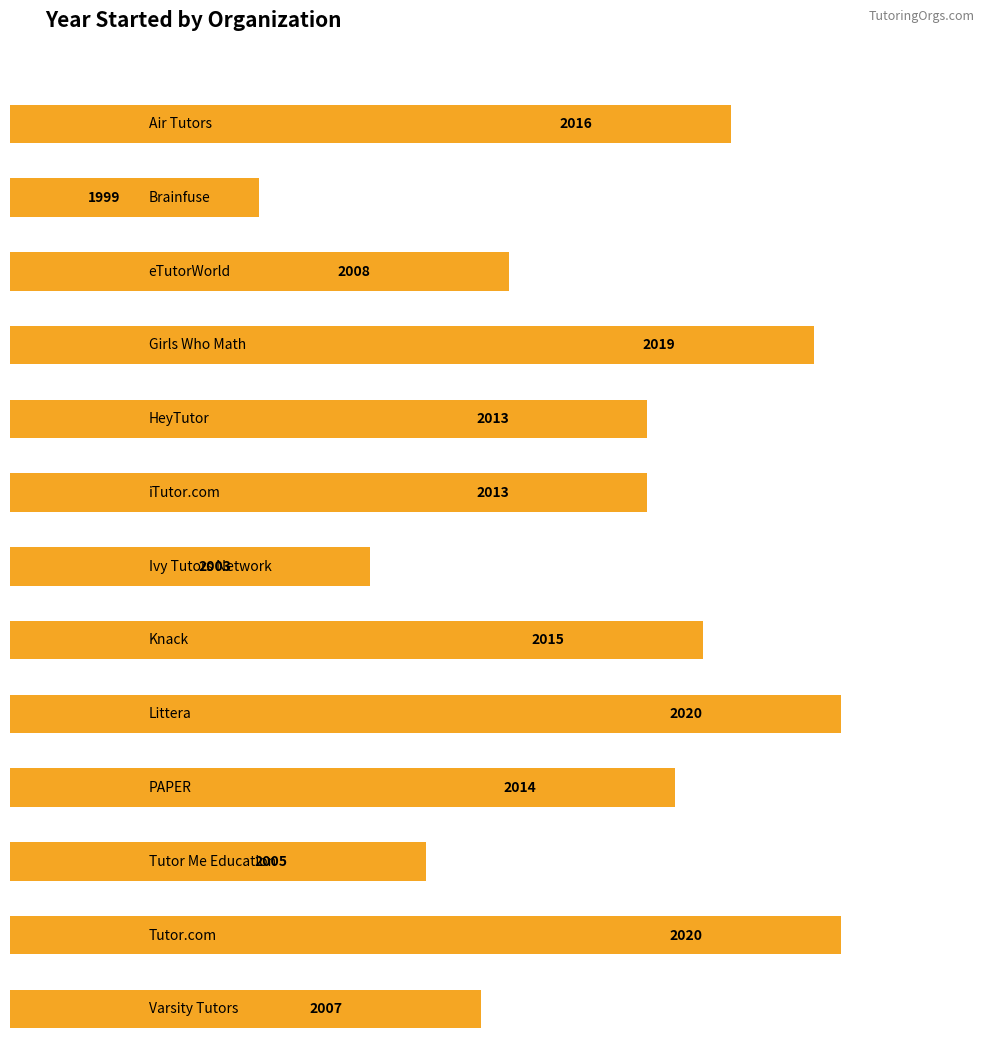

The value at Brainfuse is 931. True or false?

False